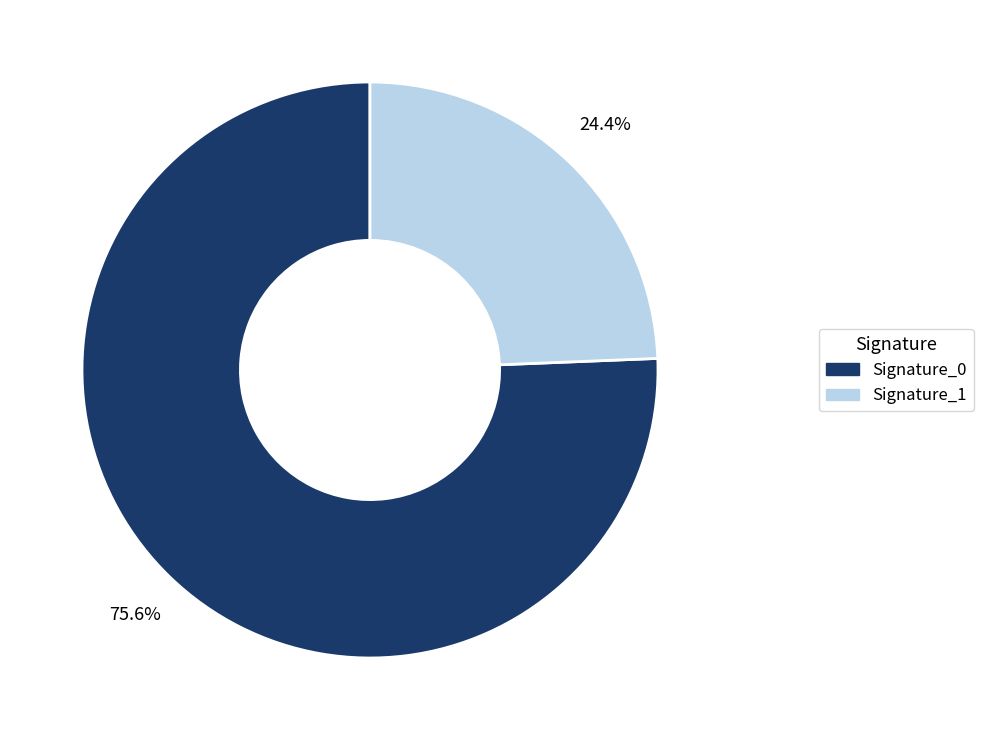

What is the smallest slice in the pie chart?

Signature_1